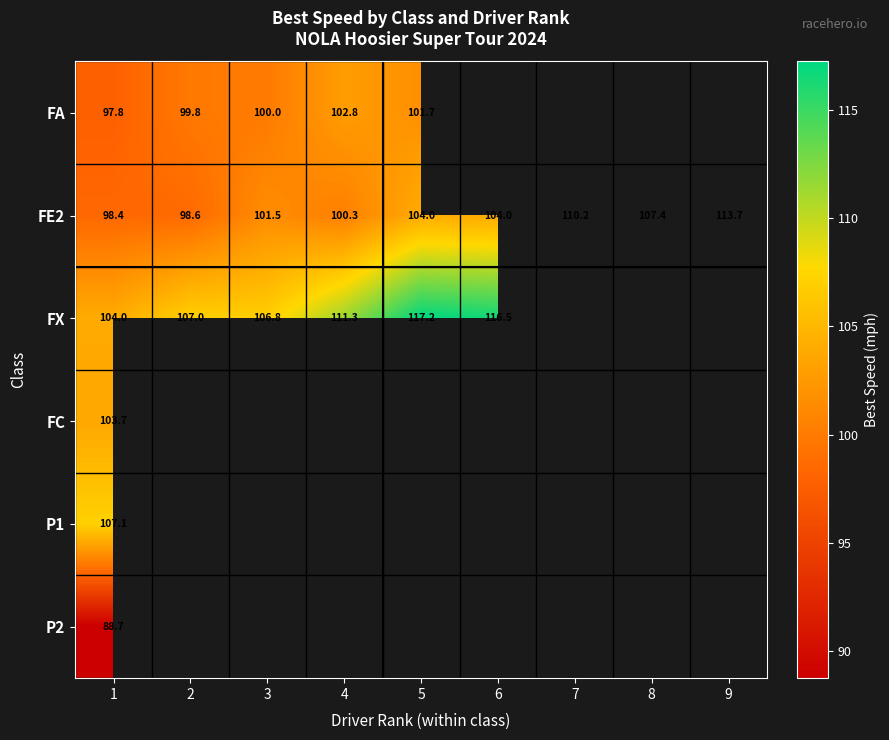

How many values in the FE2 series are below 104?

4